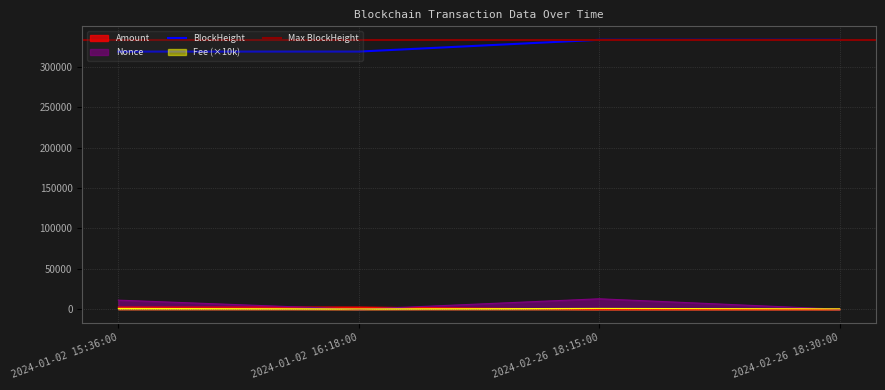

Reading right to left, list all the values displayed in this chart.

Amount: 2024-02-26 18:30:00=27.2	2024-02-26 18:15:00=27.3	2024-01-02 16:18:00=2644.0	2024-01-02 15:36:00=2645.0
BlockHeight: 2024-02-26 18:30:00=333275.0	2024-02-26 18:15:00=333272.0	2024-01-02 16:18:00=318698.0	2024-01-02 15:36:00=318687.0
Nonce: 2024-02-26 18:30:00=1.0	2024-02-26 18:15:00=12916.0	2024-01-02 16:18:00=0.0	2024-01-02 15:36:00=11237.0
Fee: 2024-02-26 18:30:00=450.5	2024-02-26 18:15:00=1000.0	2024-01-02 16:18:00=338.1	2024-01-02 15:36:00=1000.0